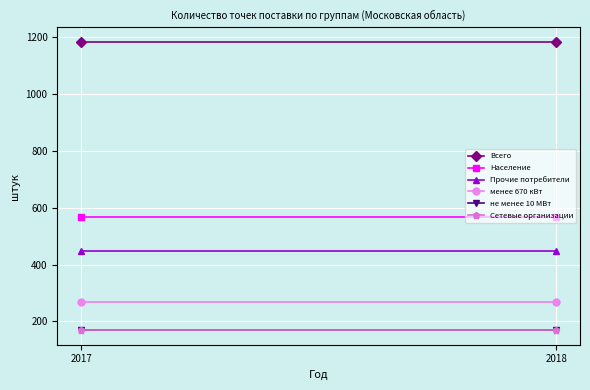

Reading right to left, what are all the values shown in this chart?

Всего: 1183	1183
Население: 567	567
Прочие потребители: 447	447
менее 670 кВт: 269	269
не менее 10 МВт: 169	169
Сетевые организации: 169	169